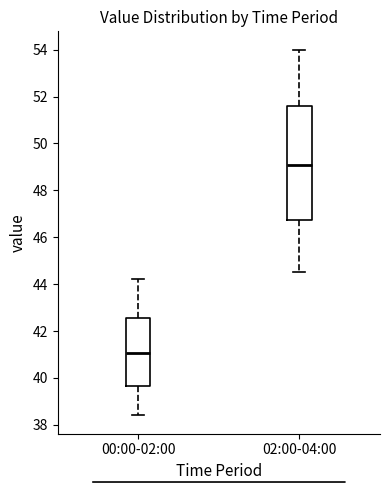

Reading left to right, read every box against the y-axis: the position of its median line, the range the box covers, and the ends of its whiskers. The values are not printed on the chart, so give them approximately, as read against the axis.

00:00-02:00: median 41.0, box 39.6 to 42.6, whiskers 38.4 to 44.2
02:00-04:00: median 49.2, box 46.8 to 51.6, whiskers 44.6 to 54.0